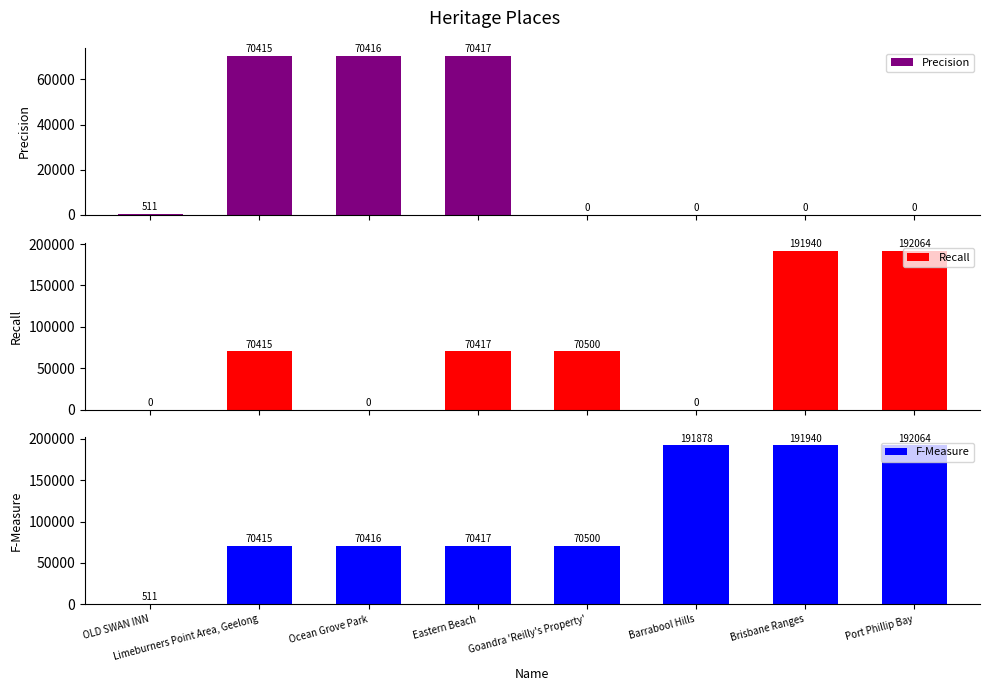

What is the spread (max minus min) of values at OLD SWAN INN?

511